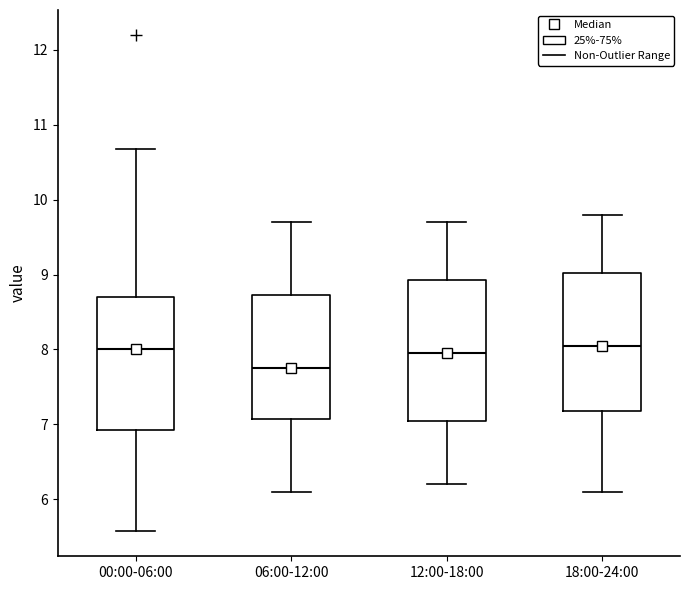

Reading left to right, transcribe this box plot: for each box, give where its median line is, the range the box spans, and where its two whiskers end, as read against the y-axis. The values are not printed on the chart, so give them approximately, as read against the axis.

00:00-06:00: median 8.0, box 6.9 to 8.7, whiskers 5.6 to 10.7
06:00-12:00: median 7.8, box 7.1 to 8.7, whiskers 6.1 to 9.7
12:00-18:00: median 8.0, box 7.1 to 8.9, whiskers 6.2 to 9.7
18:00-24:00: median 8.1, box 7.2 to 9.0, whiskers 6.1 to 9.8